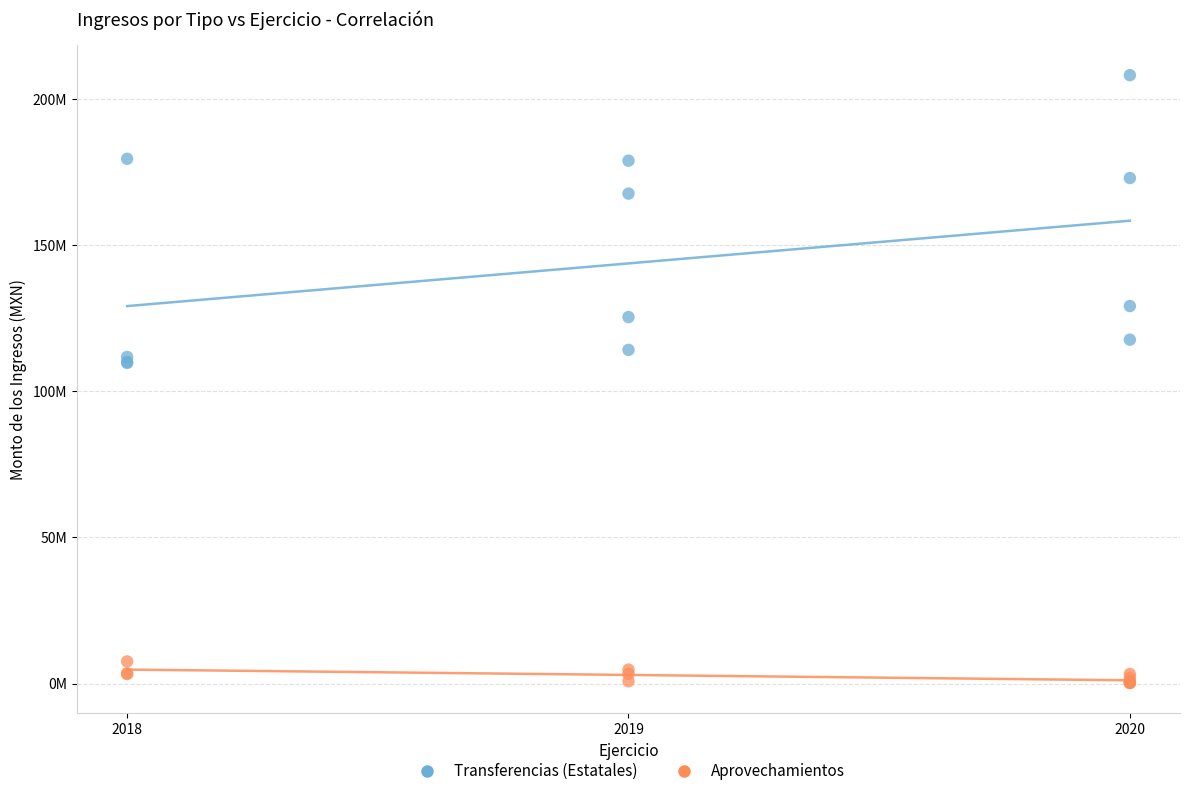

Which series contains the lowest Y value?

Aprovechamientos